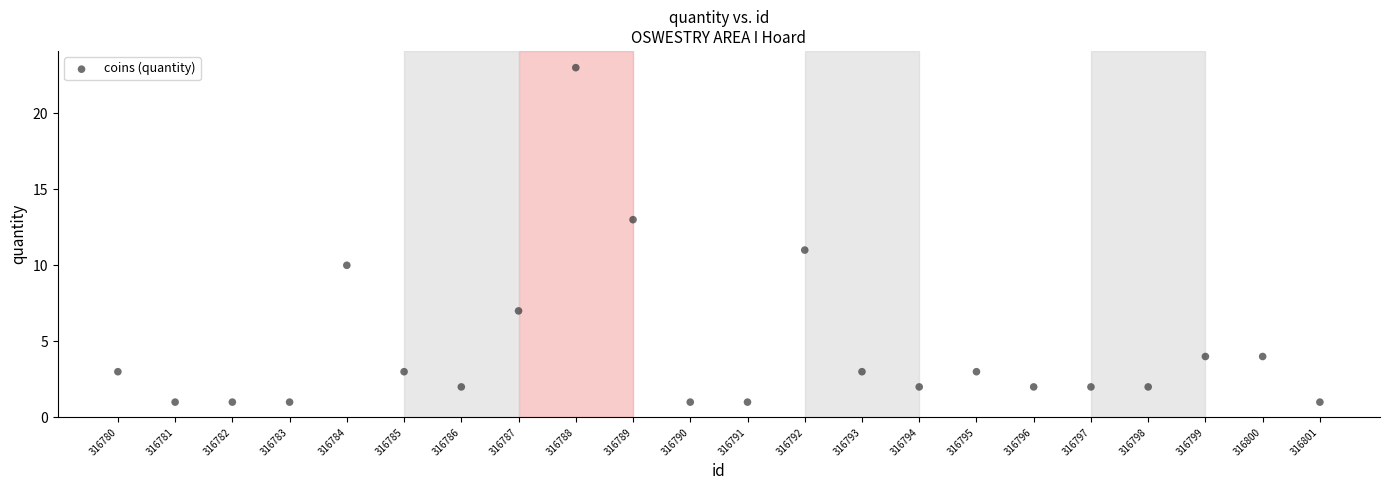

What is the range of Y values (max minus min)?

22